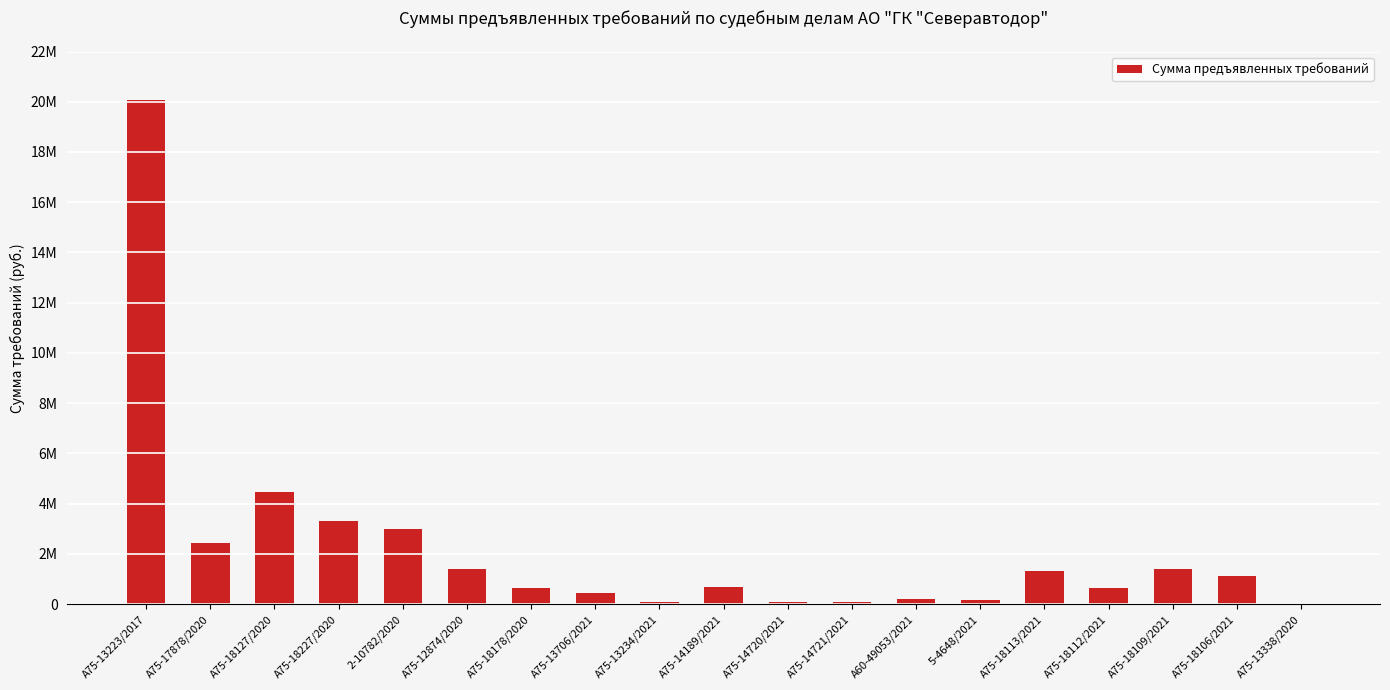

What is the ratio of the value at А75-13234/2021 to the value at А60-49053/2021?

0.5